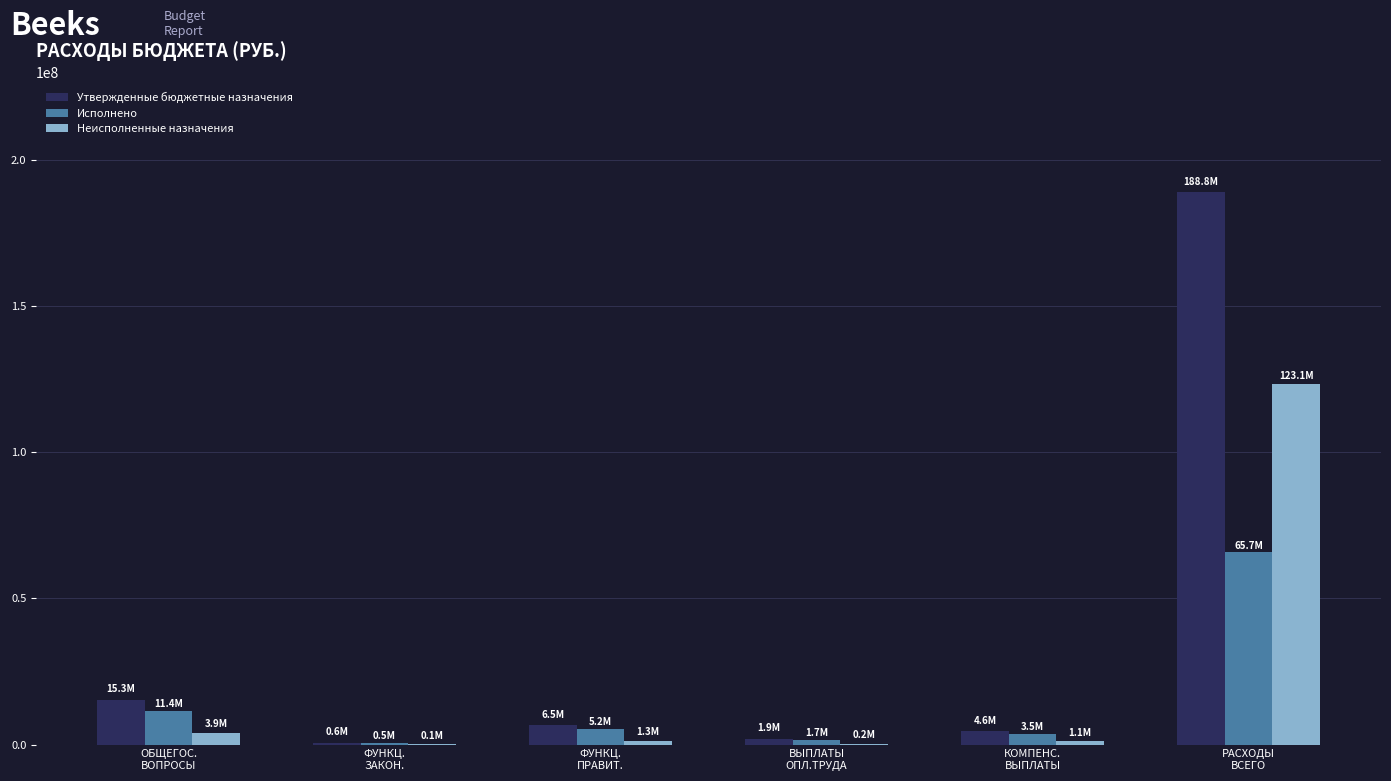

Are the bars grouped side by side (vs. stacked)?

Yes